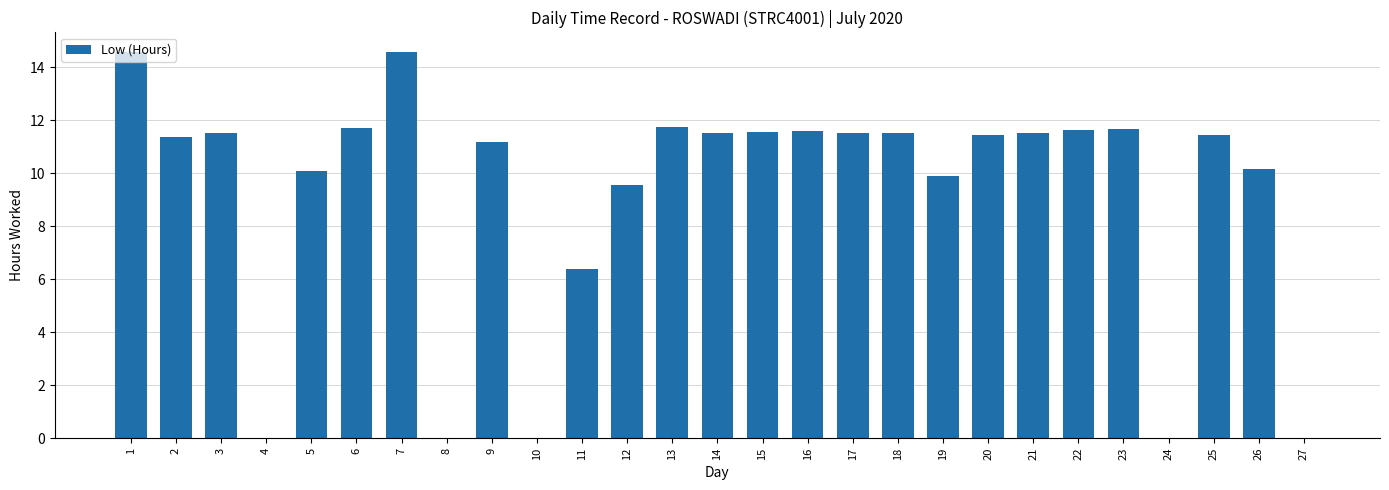

What is the ratio of the value at 15 to the value at 25?

1.0